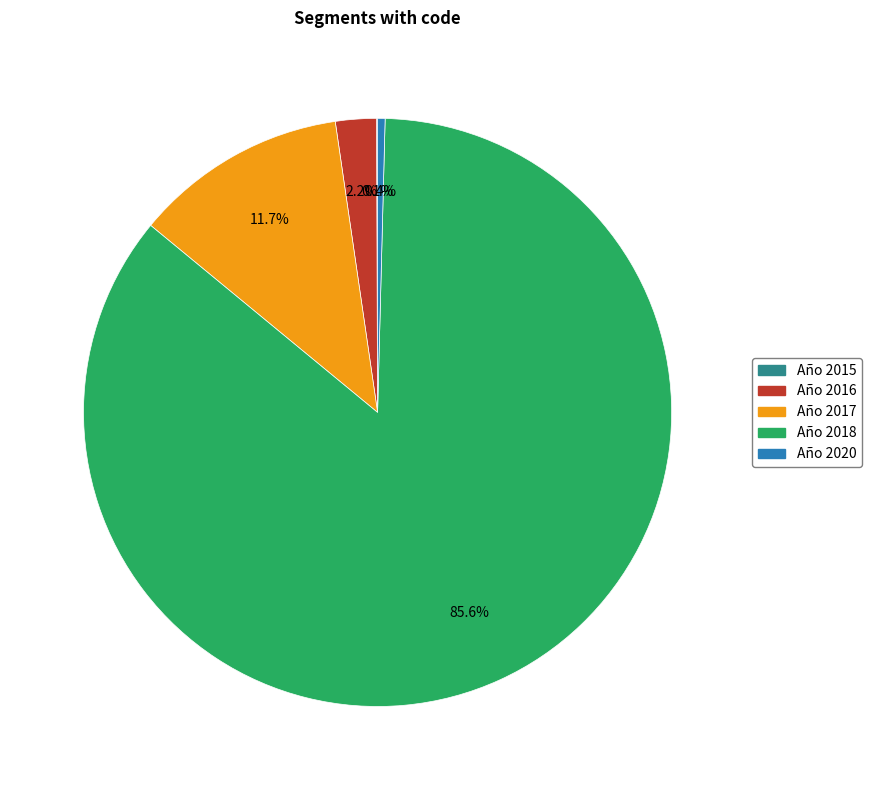

Is there any slice that represents more than half of the pie?

Yes